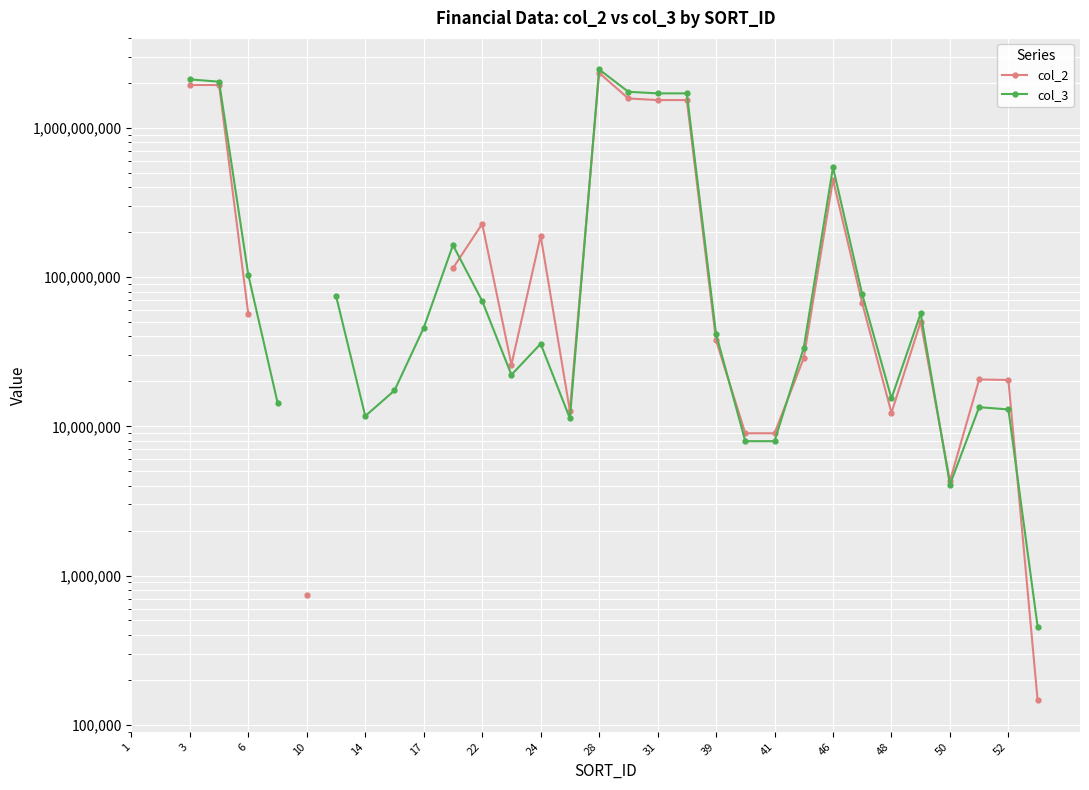

What is the difference between the col_3 values at 27 and 14?

45981051.0